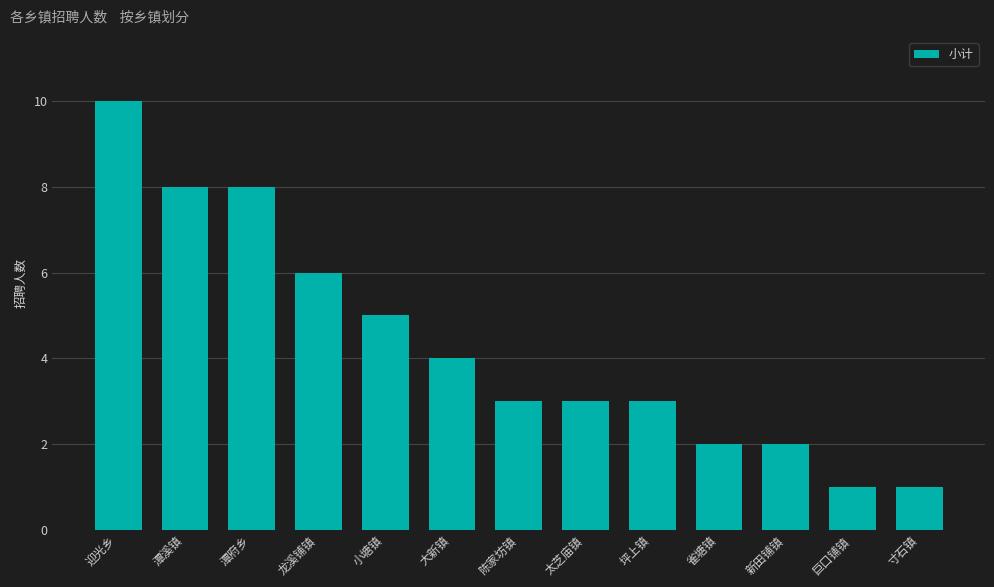

Between 雀塘镇 and 潭溪镇, which is larger?

潭溪镇